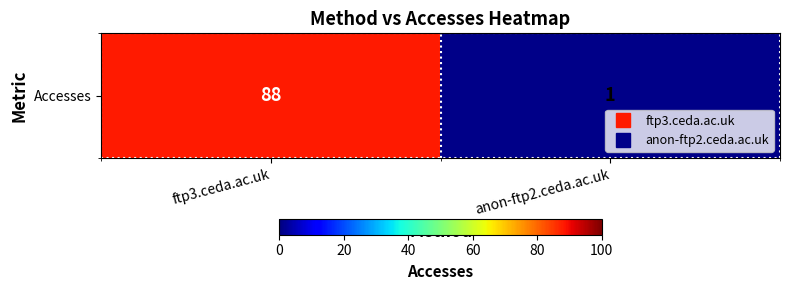

What is the change in value from ftp3.ceda.ac.uk to anon-ftp2.ceda.ac.uk?

-87